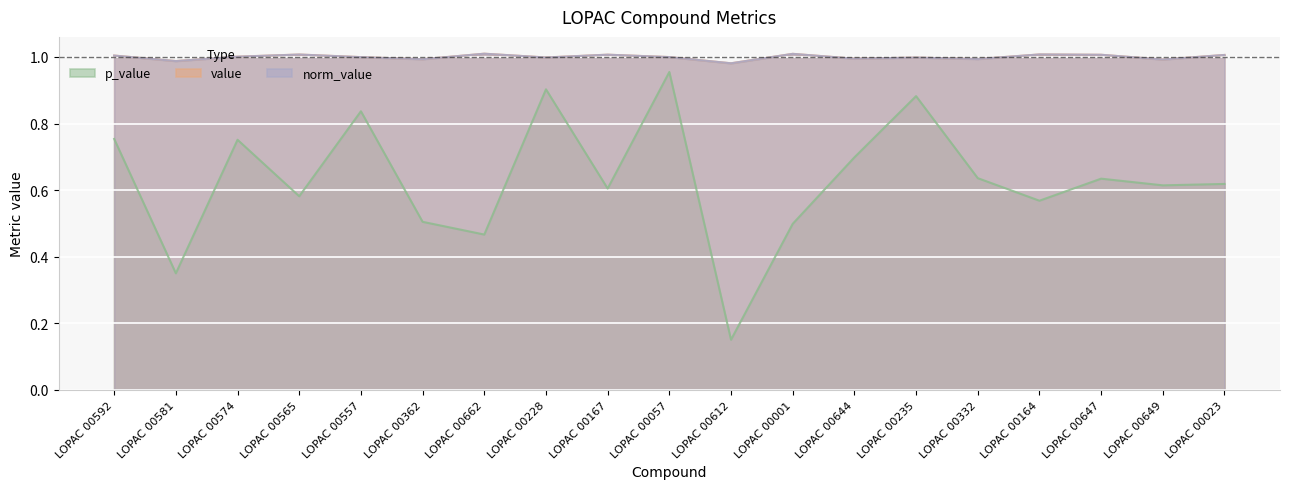

True or false: norm_value and p_value intersect in this chart.

False